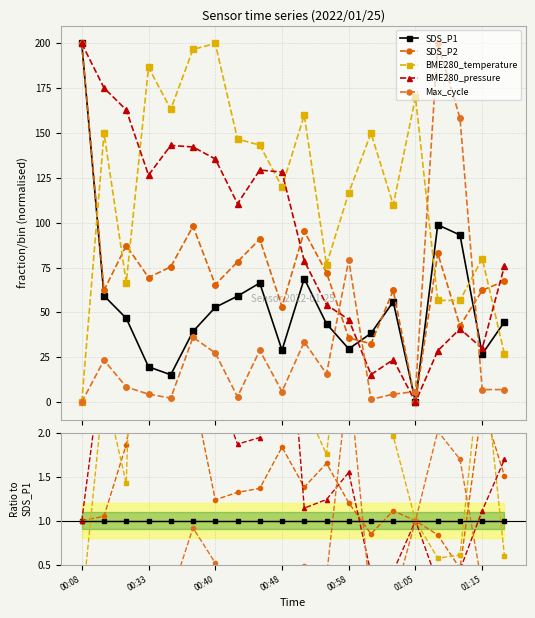

Is this an area chart (filled region under the line)?

No